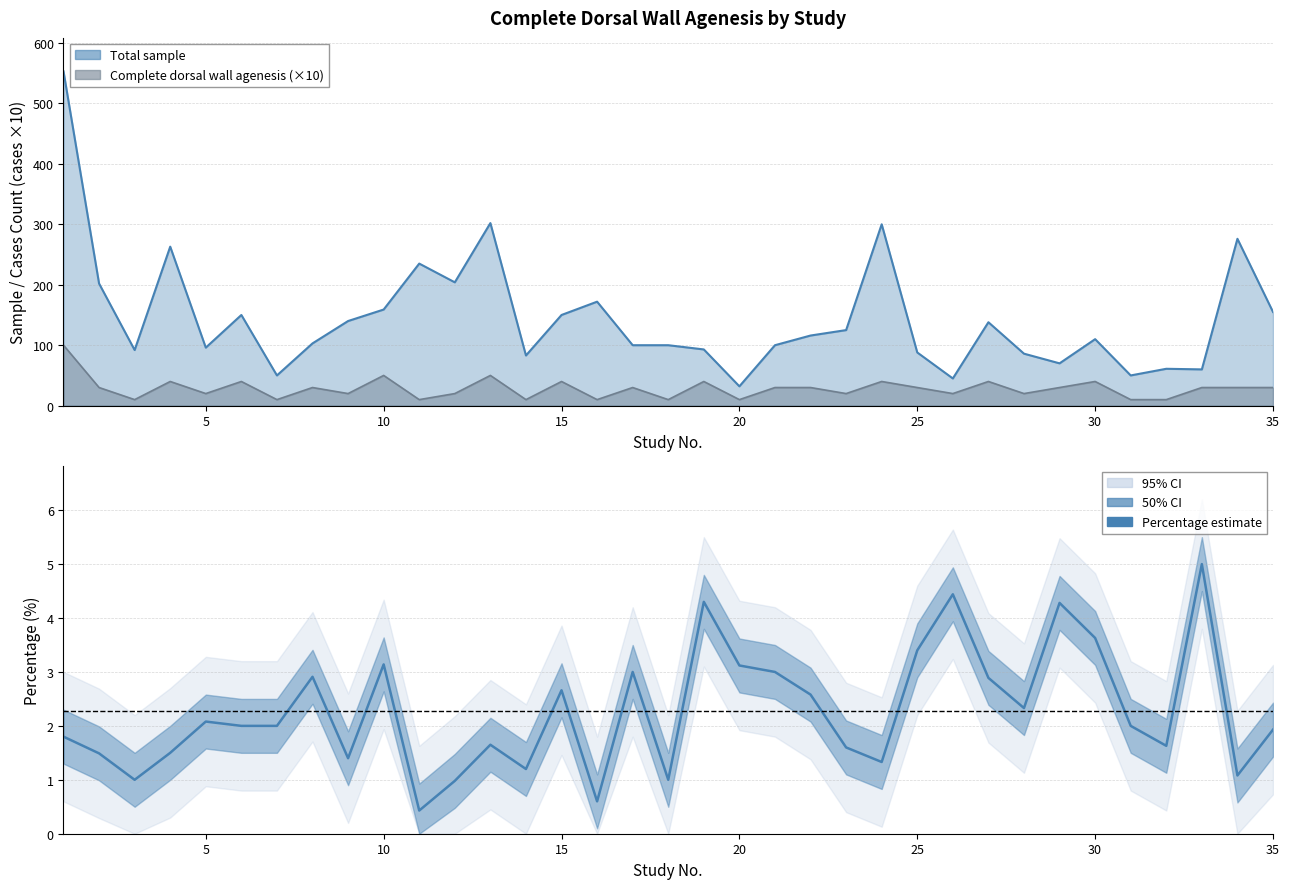

How many interior local peaks does the Complete dorsal wall agenesis series have?

11